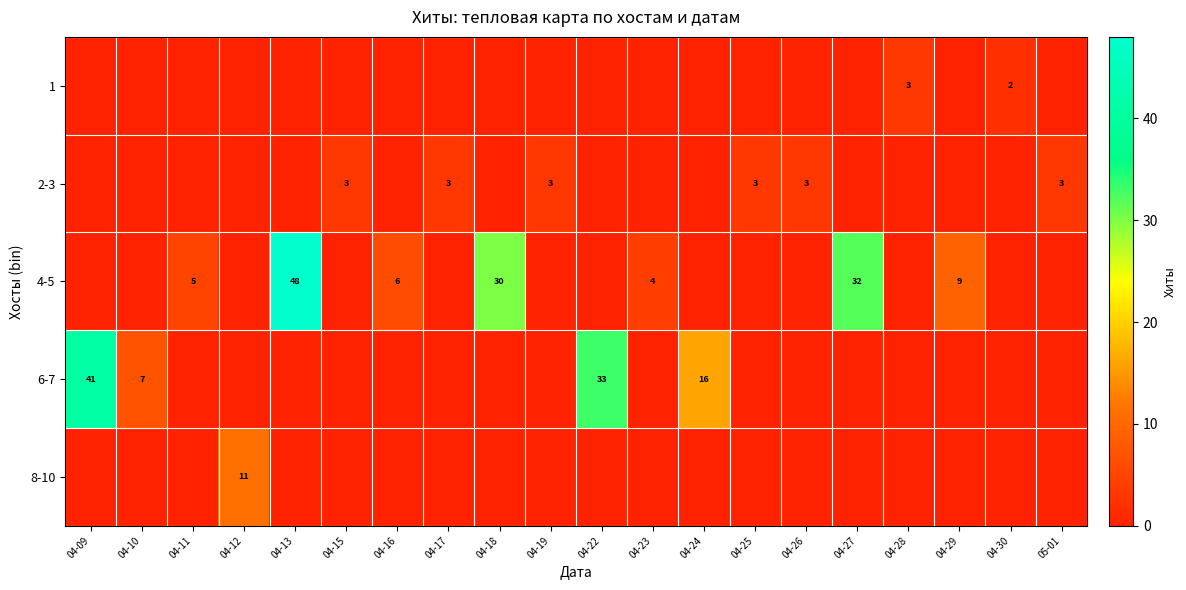

Is it true that 4-5 equals 1 at 04-23?

False